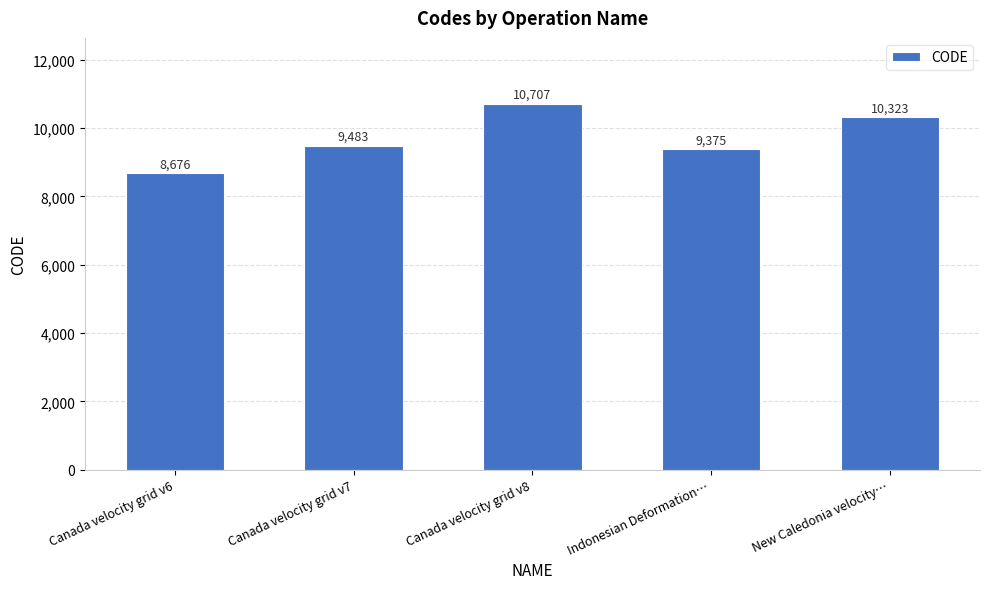

Count the number of categories in the chart.

5